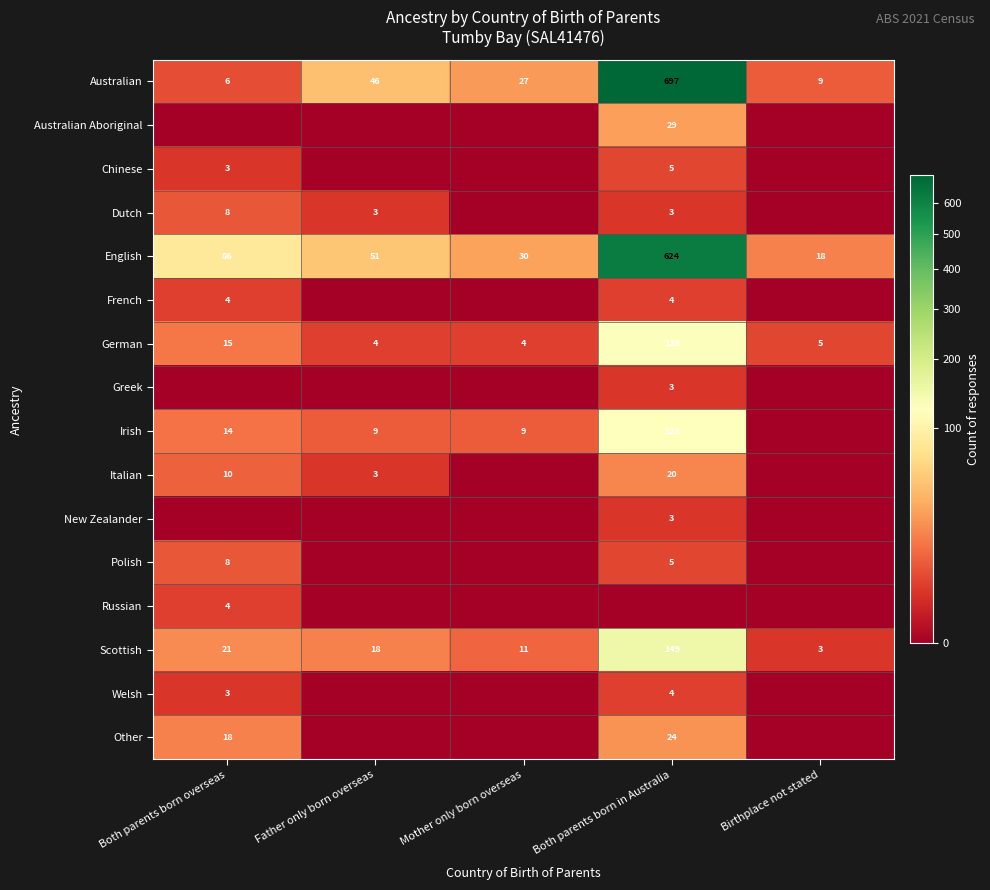

The value of Scottish at Mother only born overseas is 11. True or false?

True